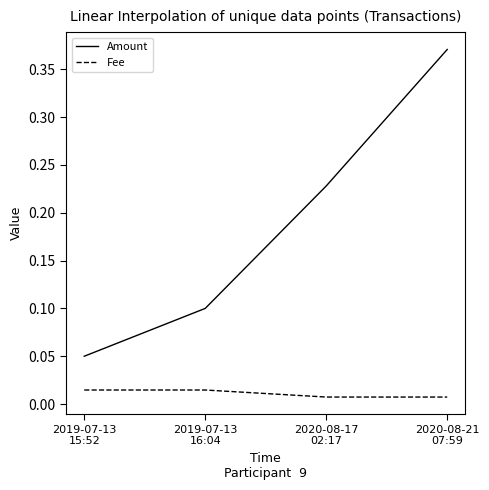

What is the difference between the maximum and minimum values in the Amount series?

0.3